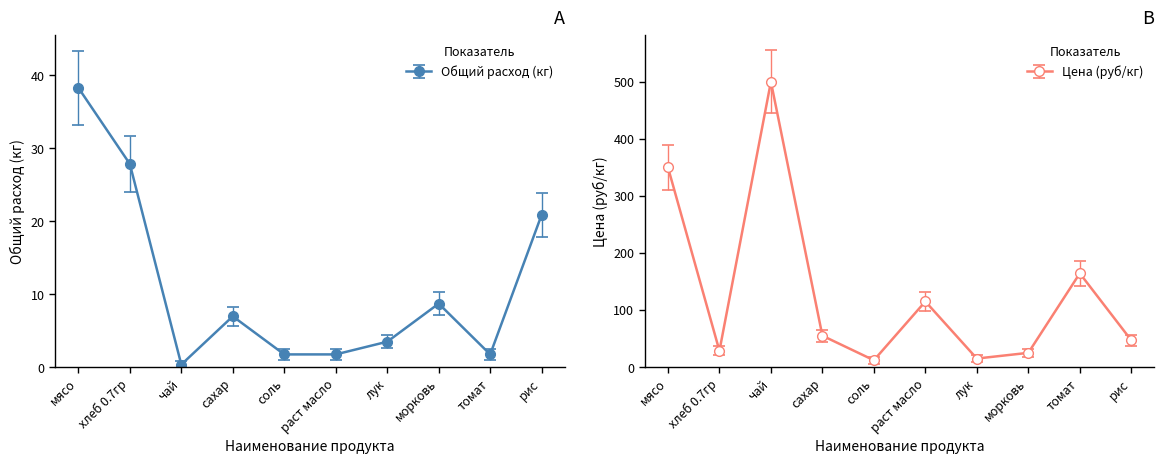

What is the difference between the Общий расход (кг) values at рис and мясо?

17.4